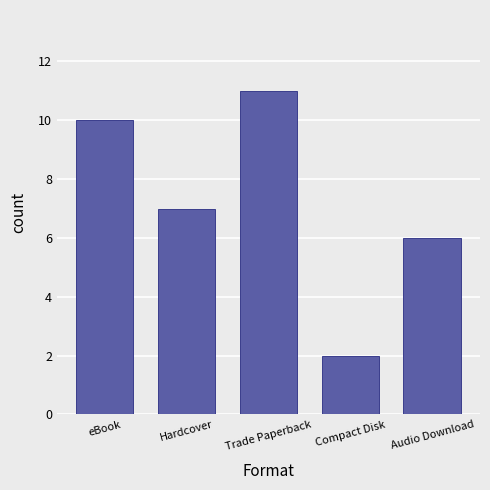

The chart shows a value of 16 at eBook. True or false?

False